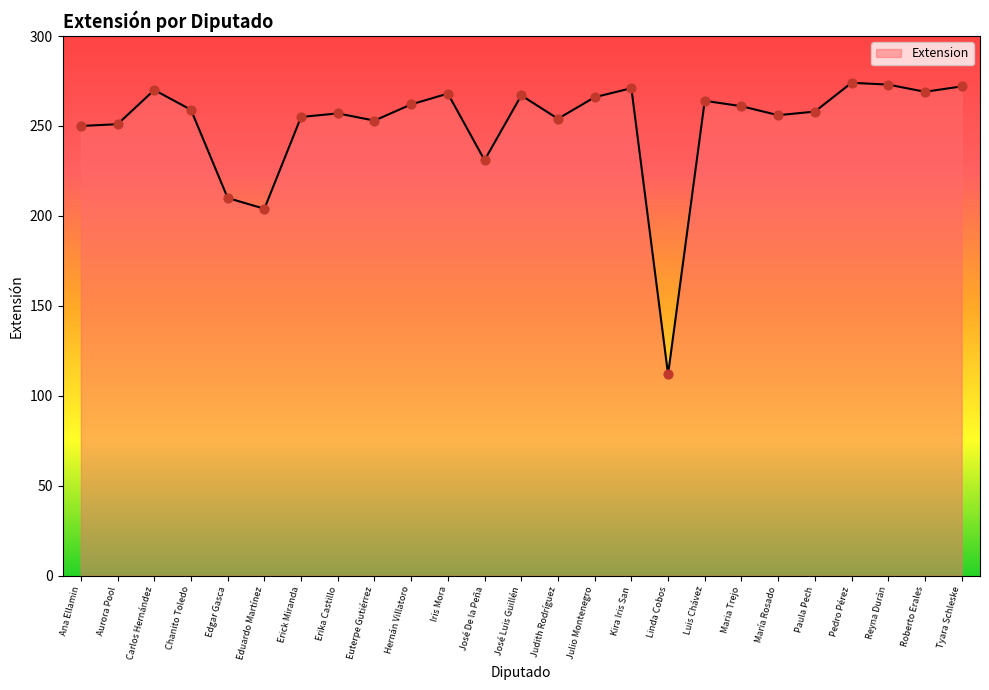

Which has a higher value, Hernán Villatoro or Julio Montenegro?

Julio Montenegro